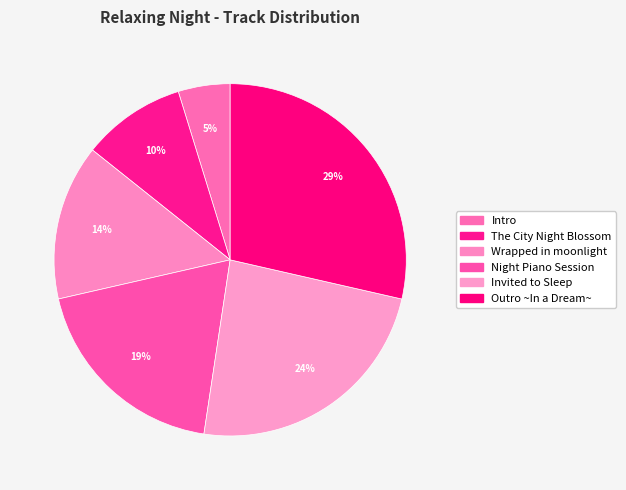

What portion of the pie excludes Invited to Sleep?

76.2%